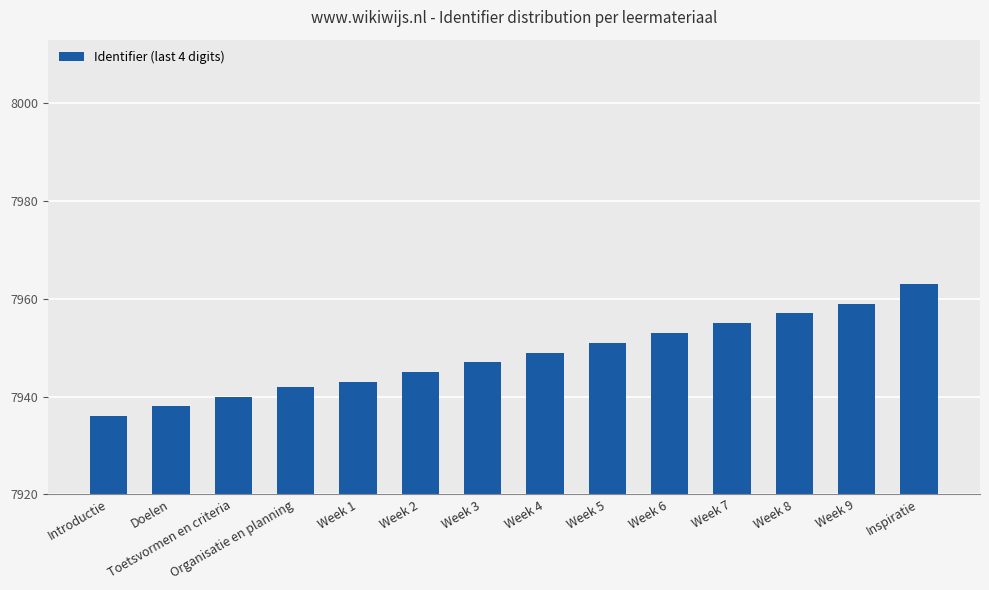

How many bars are there in total?

14